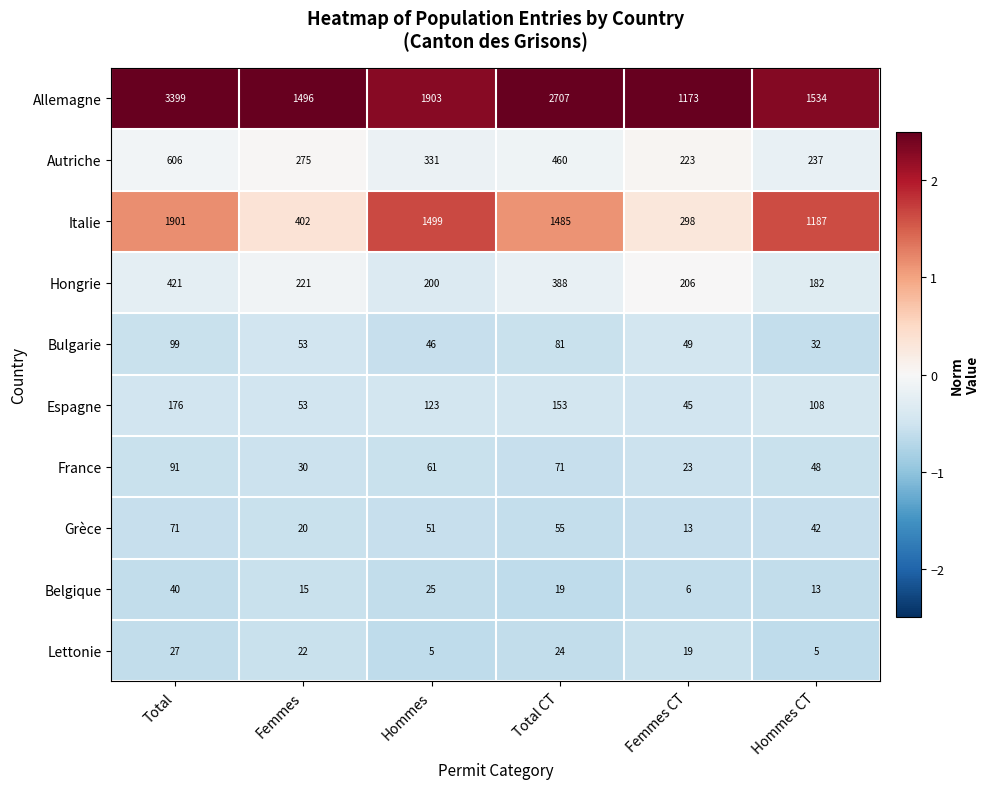

The value of Hongrie at Femmes CT is 206. True or false?

True